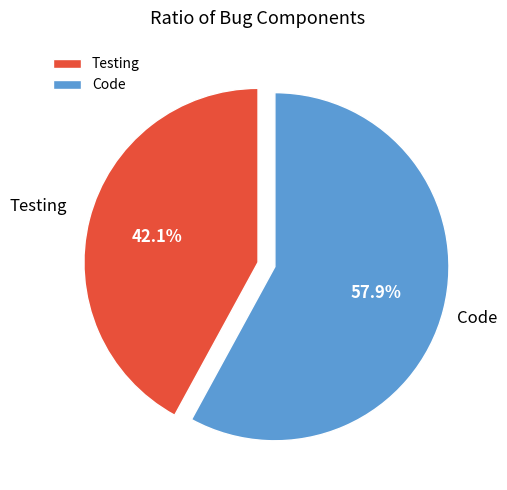

To the nearest percent, what is the combined percentage of Testing and Code?

100%